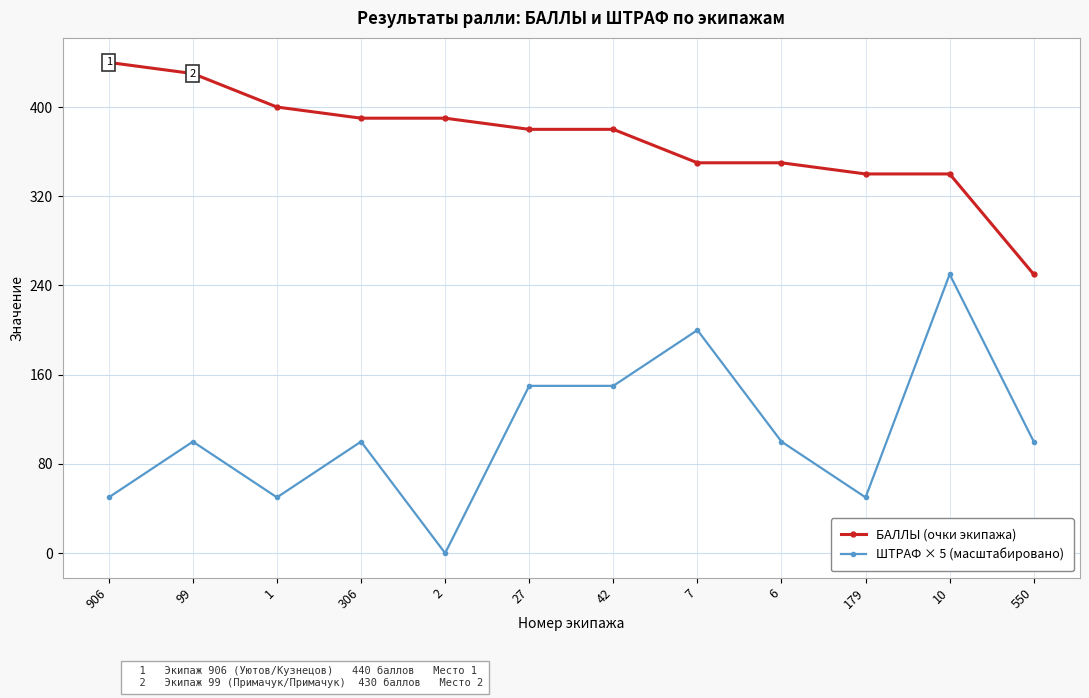

Which series changed the most between 2 and 6?

ШТРАФ × 5 (масштабировано)